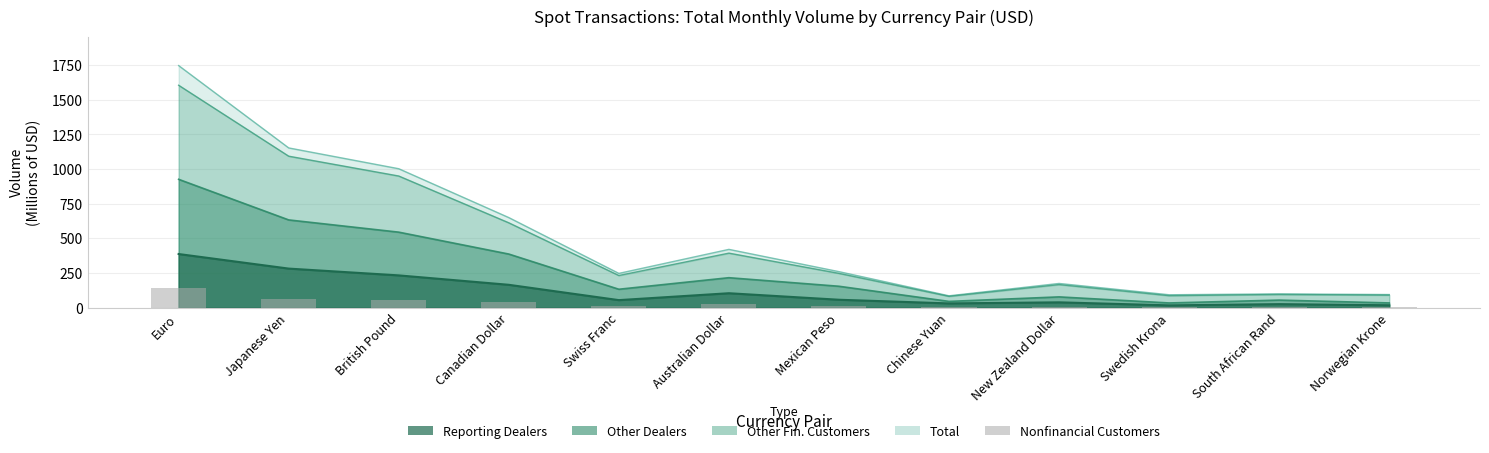

Rank the categories by value from lowest to highest.

Chinese Yuan, South African Rand, Norwegian Krone, Swedish Krona, New Zealand Dollar, Mexican Peso, Swiss Franc, Australian Dollar, Canadian Dollar, British Pound, Japanese Yen, Euro